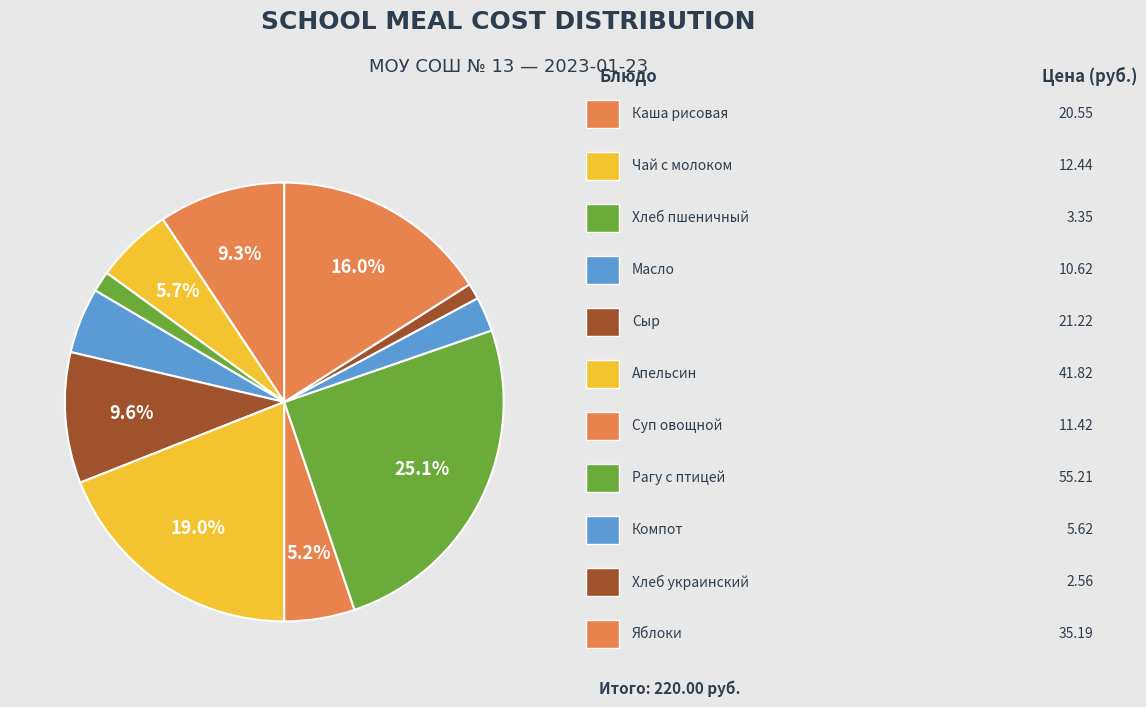

How many segments does this pie chart have?

11